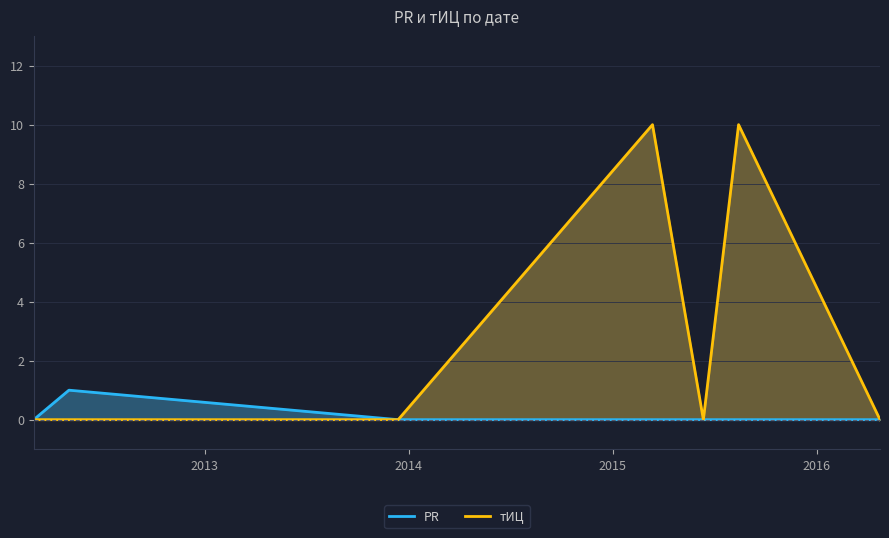

Rank the series by their average value, from highest to lowest.

тИЦ, PR